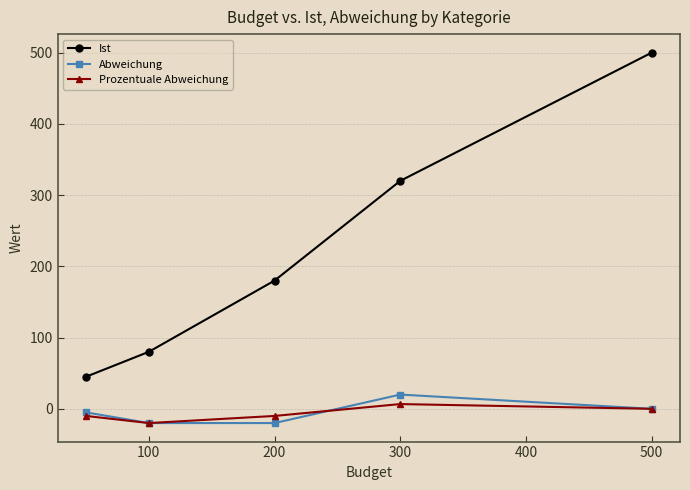

How many data points in Abweichung are above -5?

2